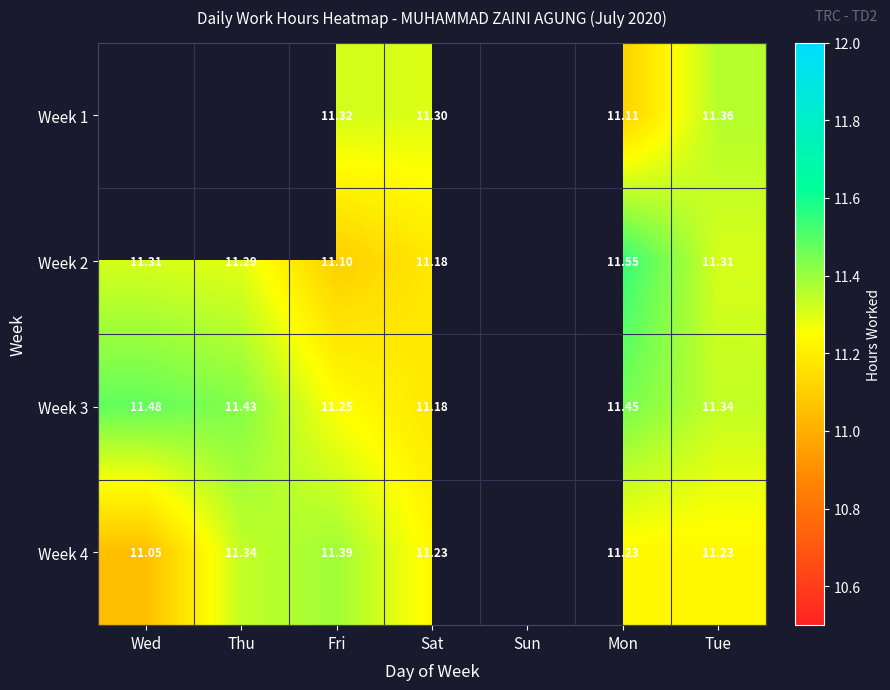

How many distinct data groups are displayed?

4